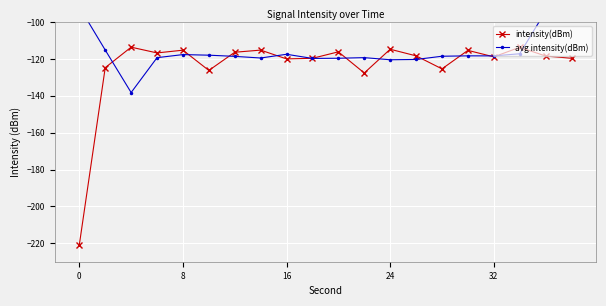

True or false: intensity(dBm) has a value of -184.7 at 32.

False